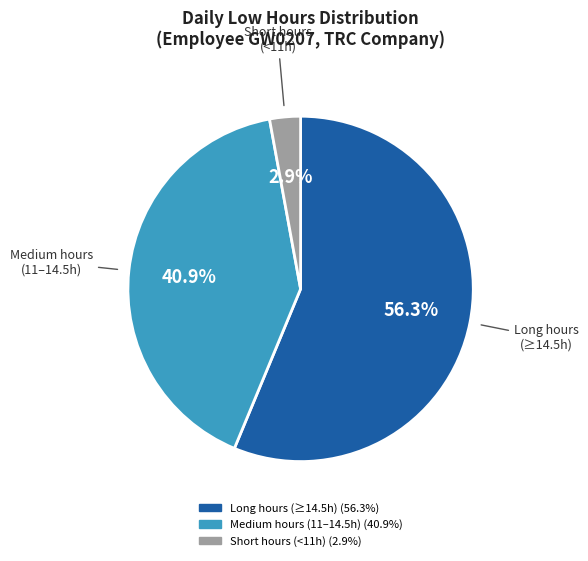

Is there a majority slice in this chart?

Yes